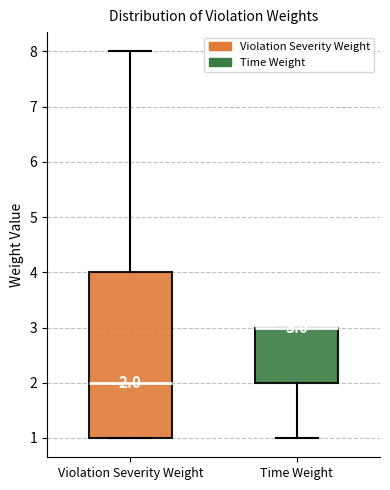

Comparing the boxes themselves (not the whiskers), which one is the tallest?

Violation Severity Weight